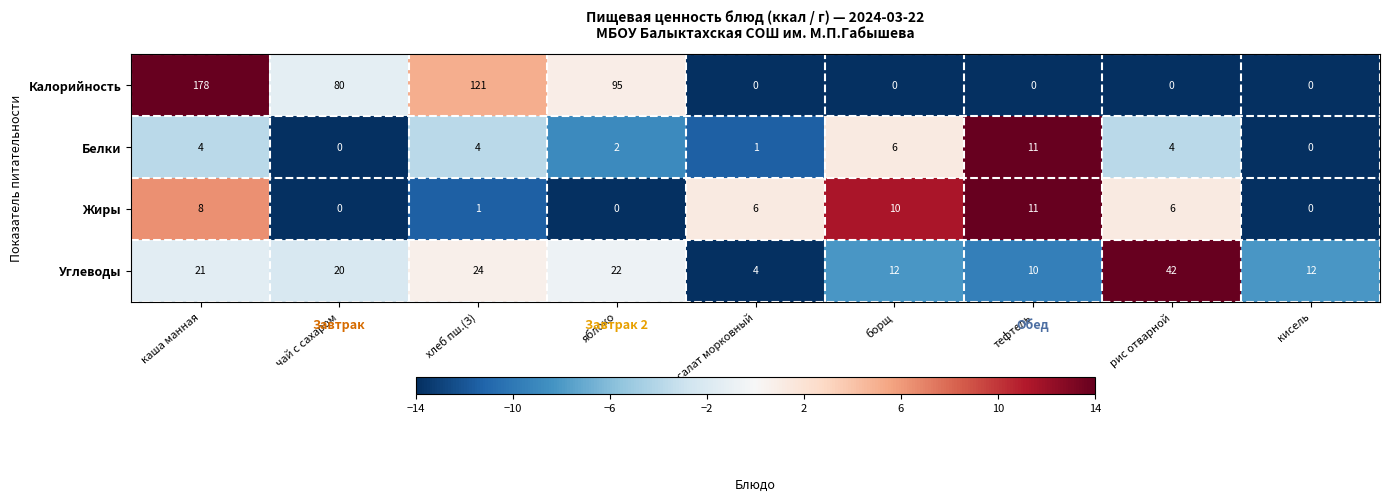

At хлеб пш.(З), list the series in order from smallest to largest.

Жиры, Белки, Углеводы, Калорийность